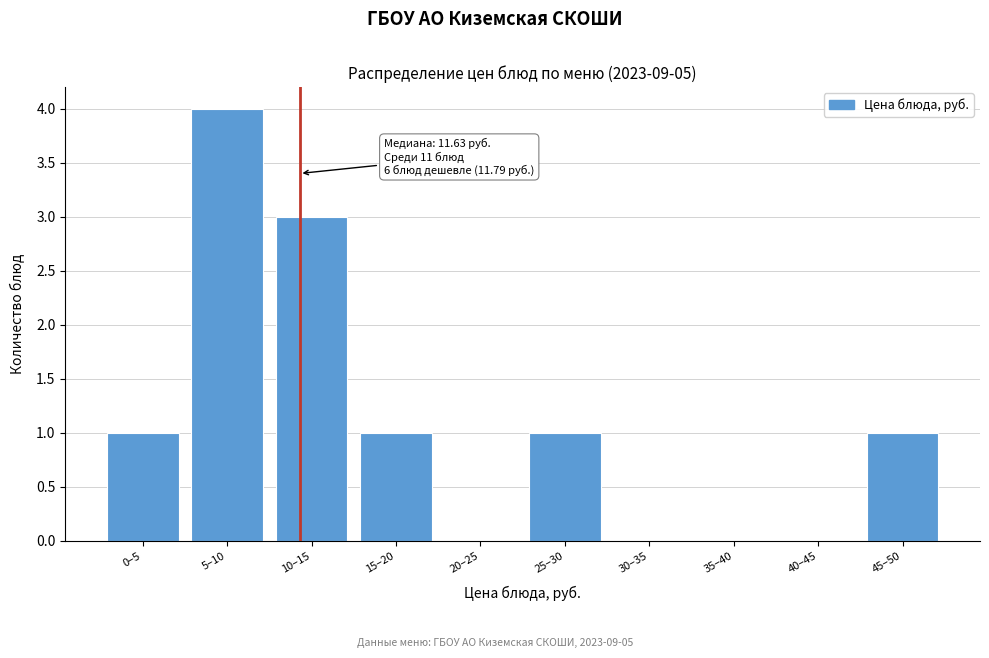

Reading left to right, transcribe all the data shown in this chart.

0–5=1	5–10=4	10–15=3	15–20=1	20–25=0	25–30=1	30–35=0	35–40=0	40–45=0	45–50=1